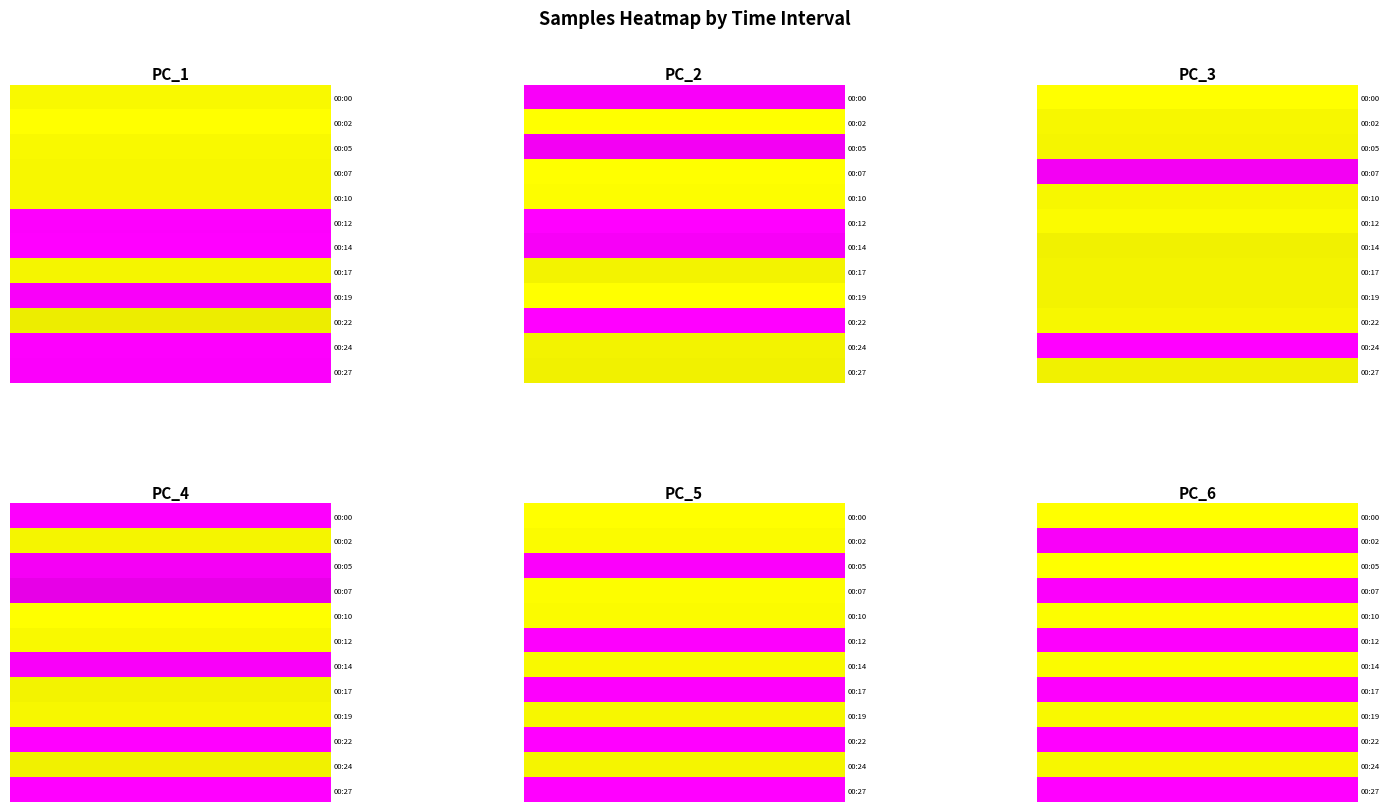

What is the total value across all series at 5?

6.0